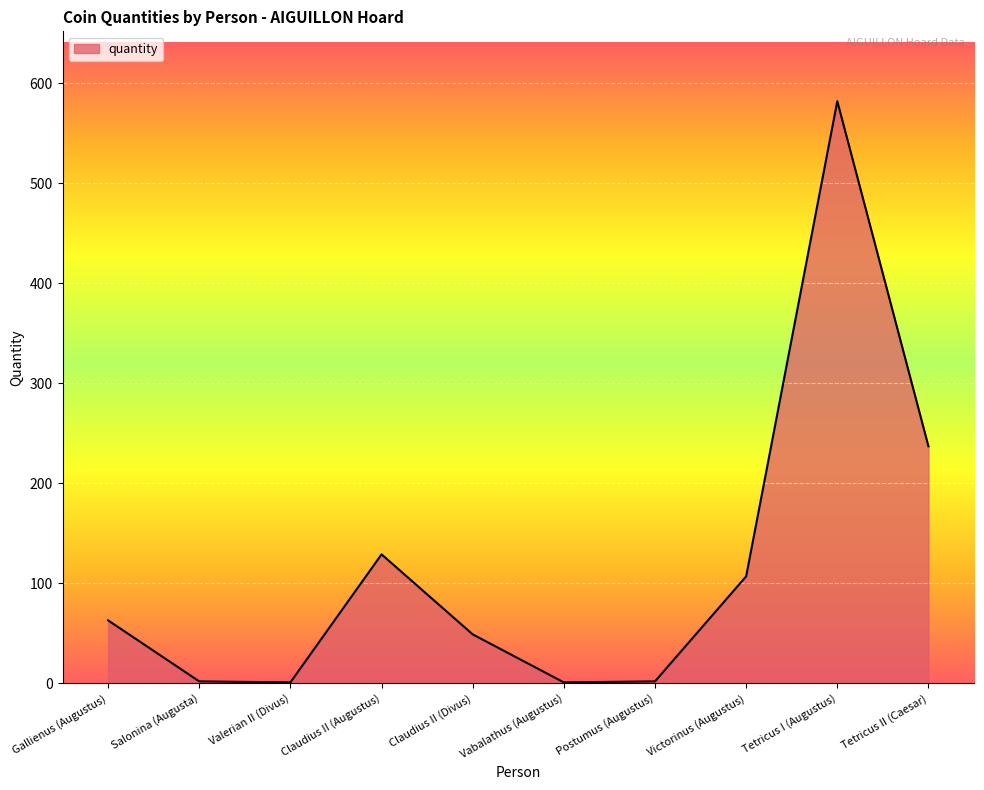

What is the difference between the values at Postumus (Augustus) and Gallienus (Augustus)?

61